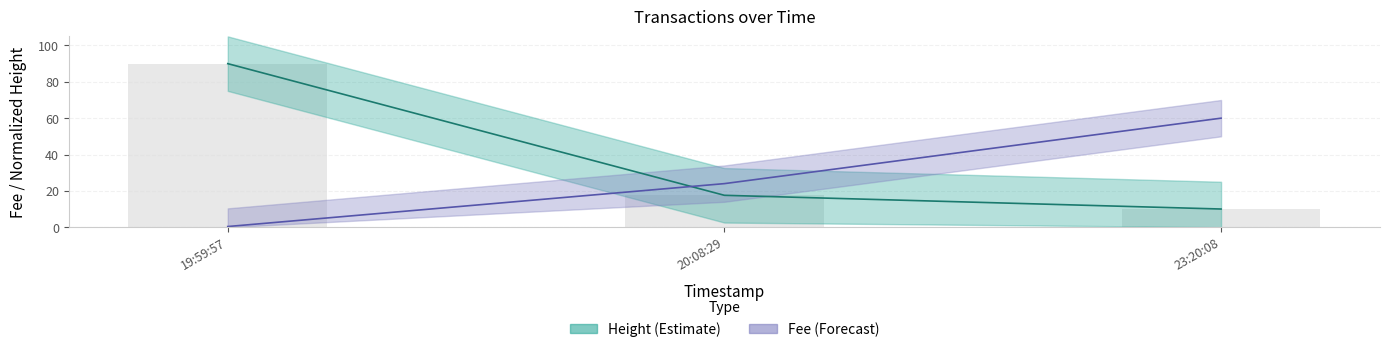

True or false: Height has a value of 10.0 at 23:20:08.

True